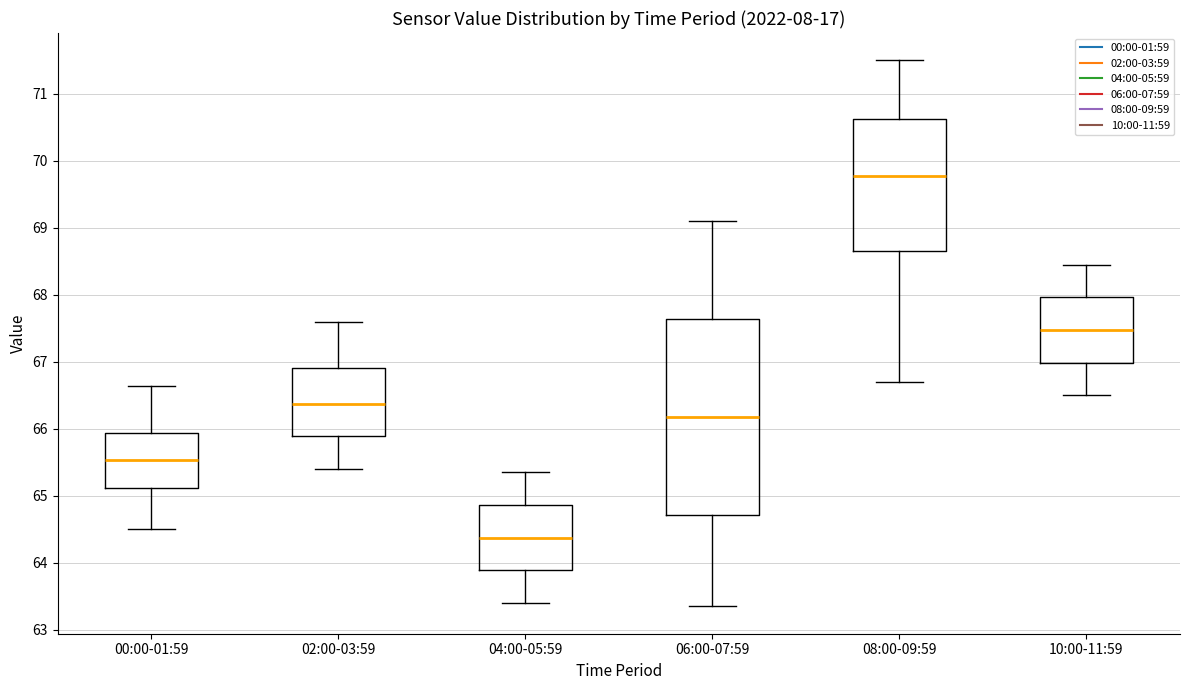

Where does the lower whisker of the box for 02:00-03:59 end on the y-axis? The values are not printed on the chart, so give them approximately, as read against the axis.

65.4